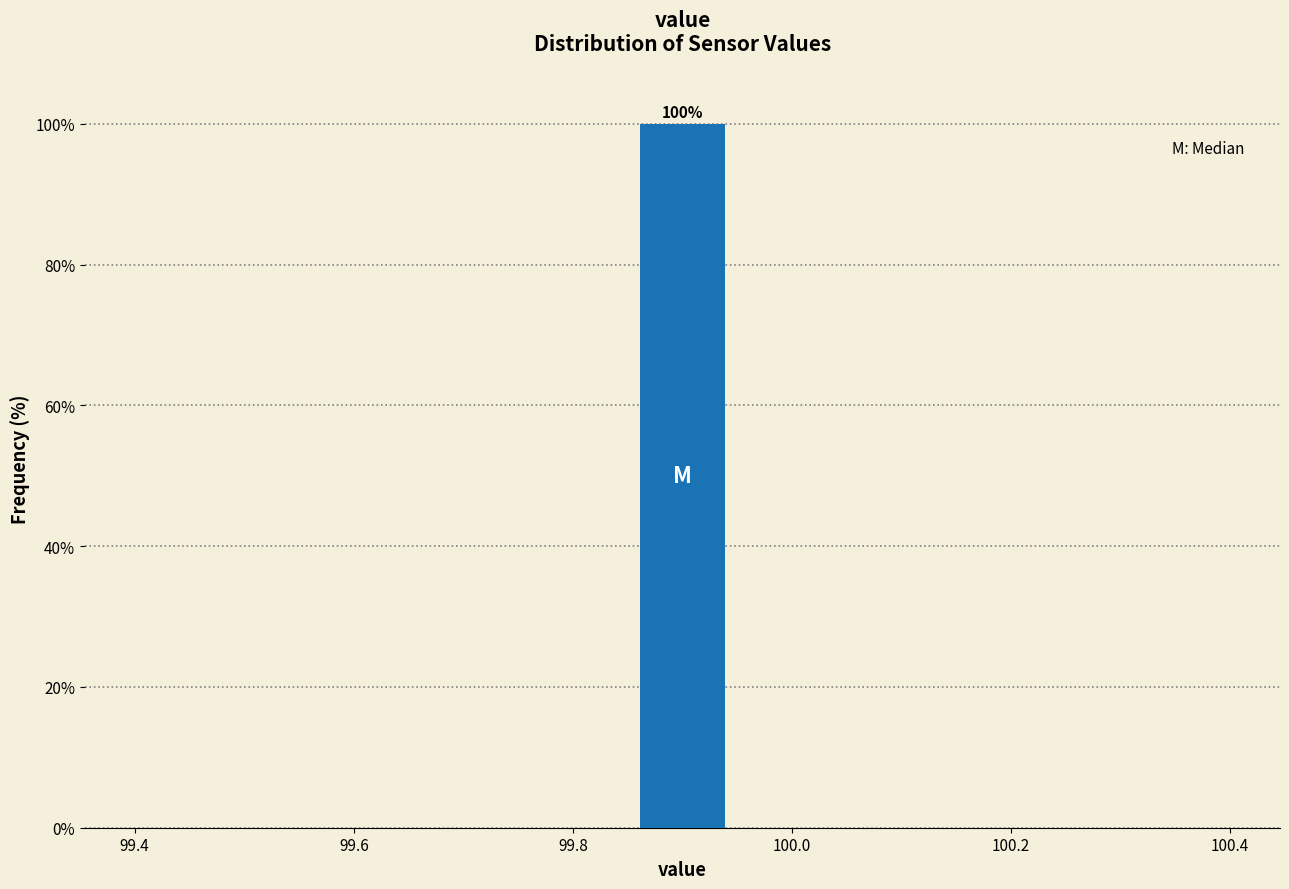

Which range on the x-axis has the tallest bar?

99.86 to 99.94